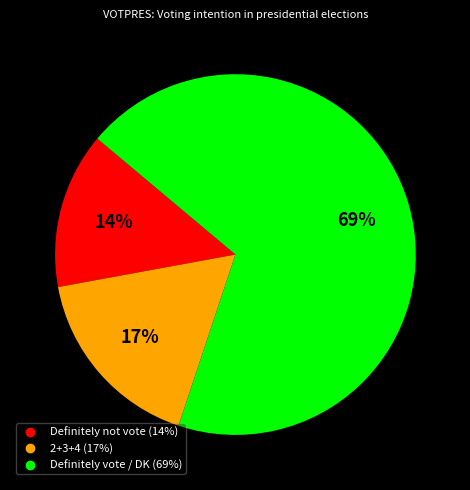

Does any single category account for the majority?

Yes